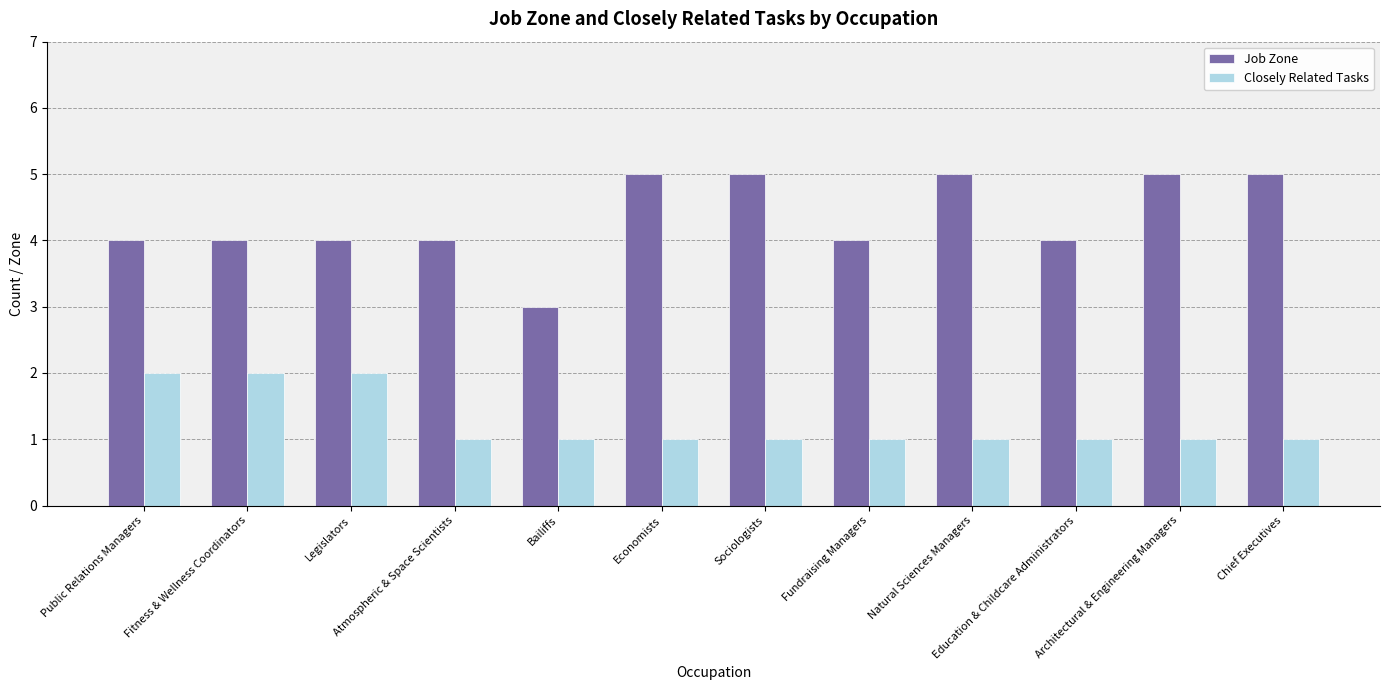

What is the maximum value for Job Zone?

5